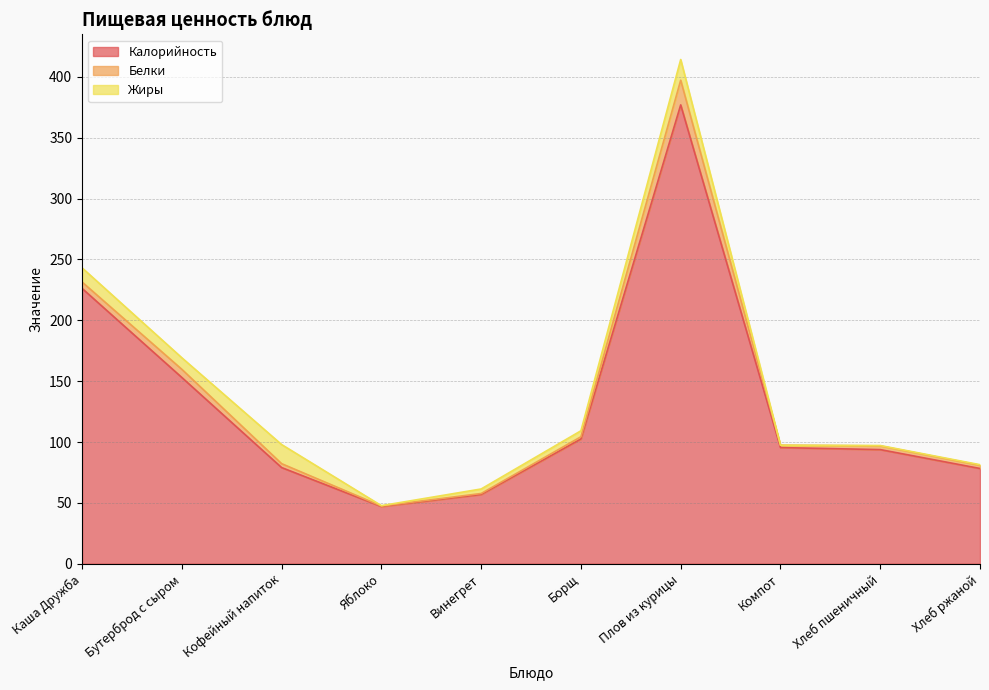

Rank the series at Каша Дружба from highest to lowest value.

Калорийность, Жиры, Белки